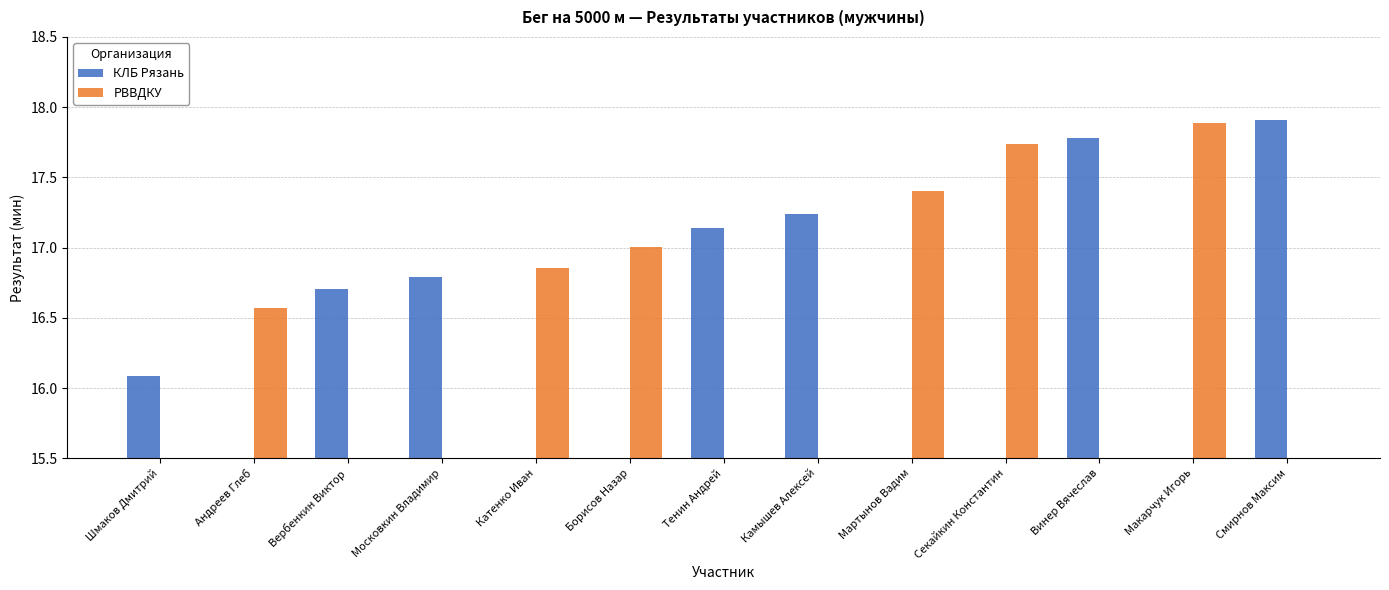

Reading left to right, list all the values displayed in this chart.

КЛБ Рязань: 16.1	0.0	16.7	16.8	0.0	0.0	17.1	17.2	0.0	0.0	17.8	0.0	17.9
РВВДКУ: 0.0	16.6	0.0	0.0	16.9	17.0	0.0	0.0	17.4	17.7	0.0	17.9	0.0